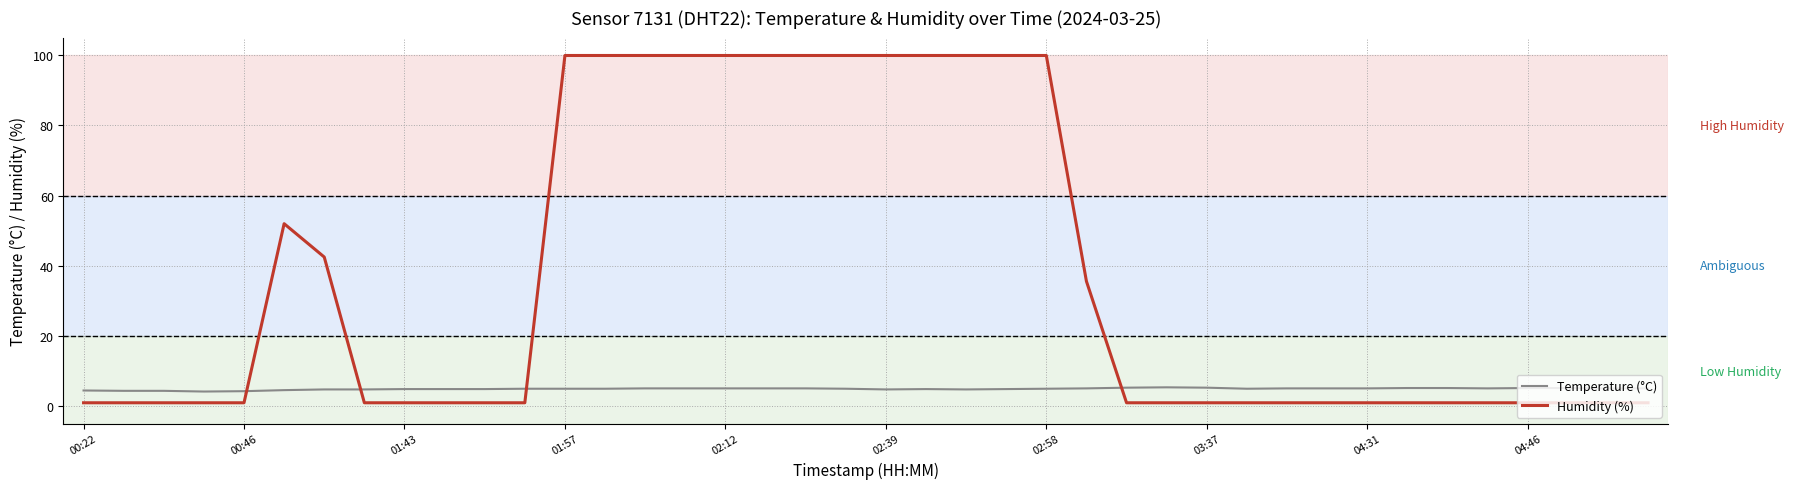

Which series has the widest spread of values?

Humidity (%)